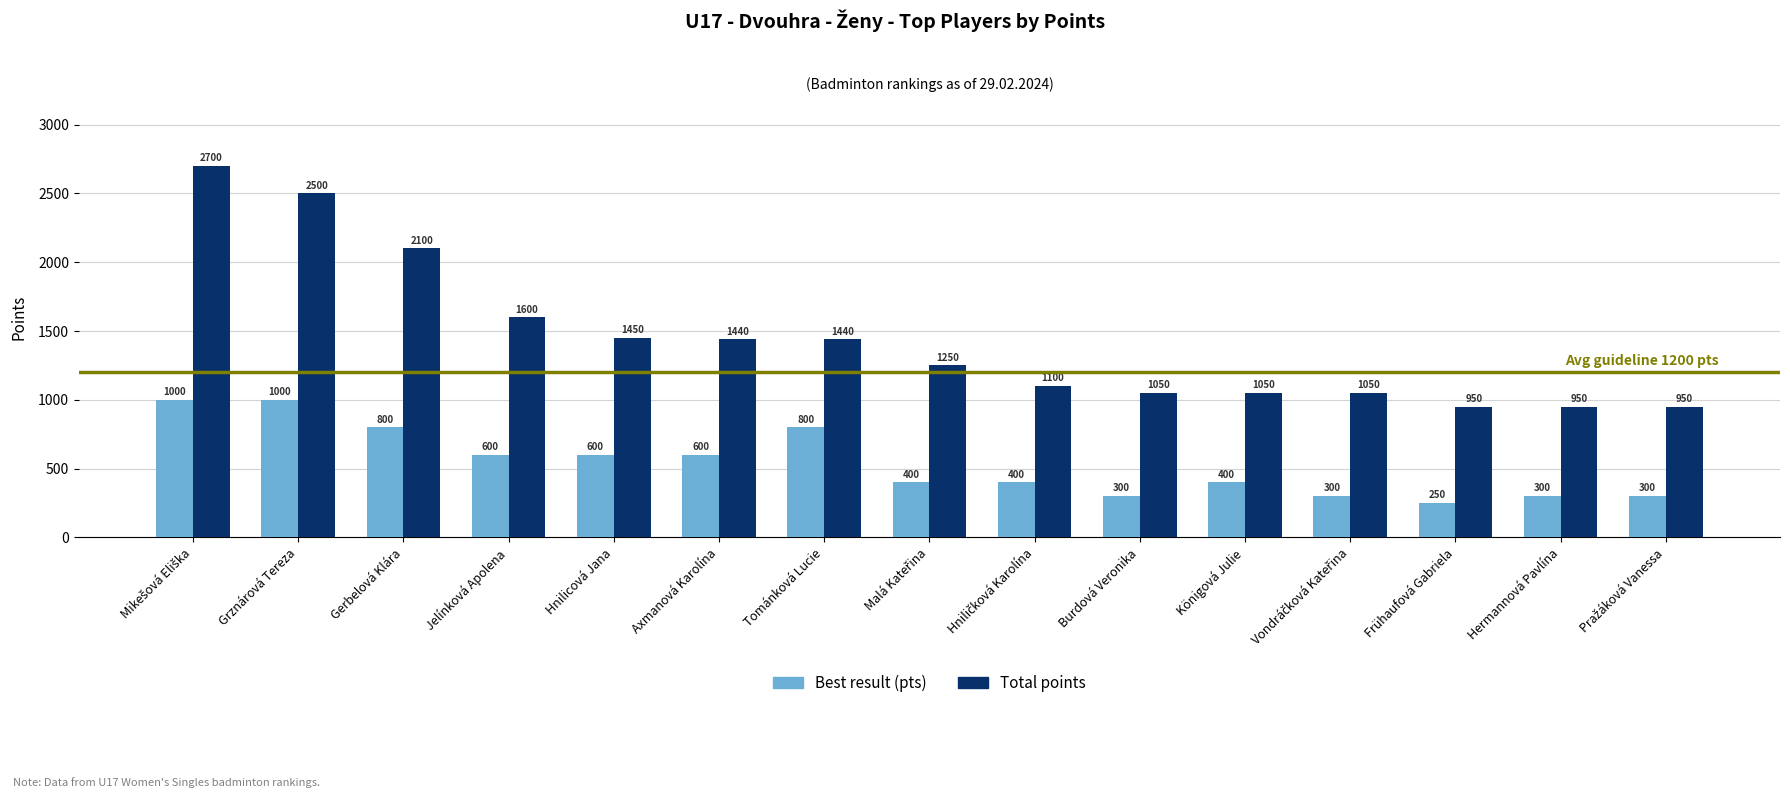

What is the total value across all series at Burdová Veronika?

1350